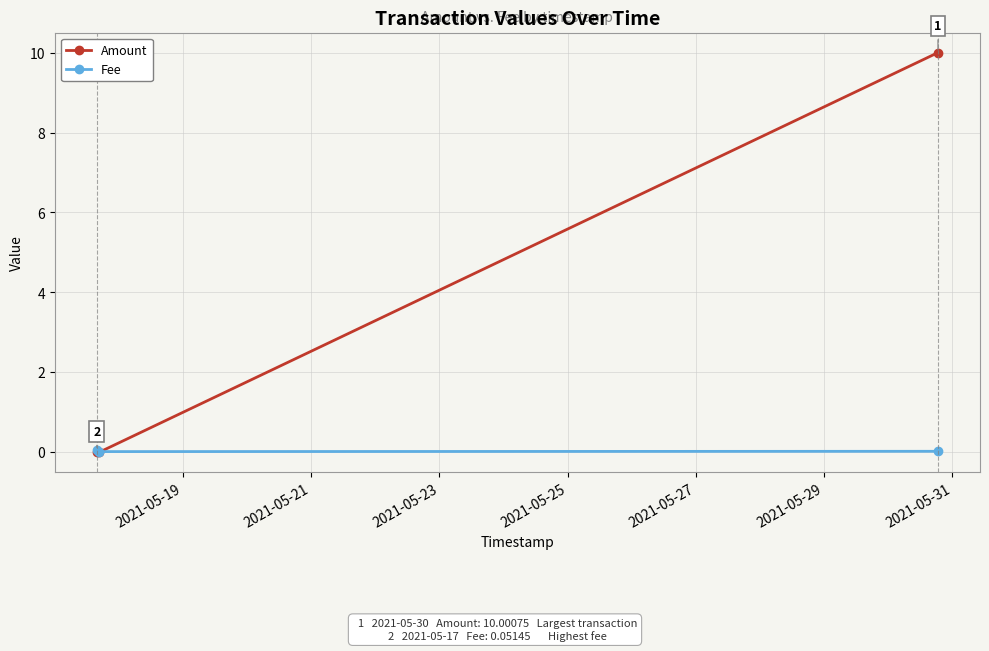

Which series has the largest total across all categories?

Amount